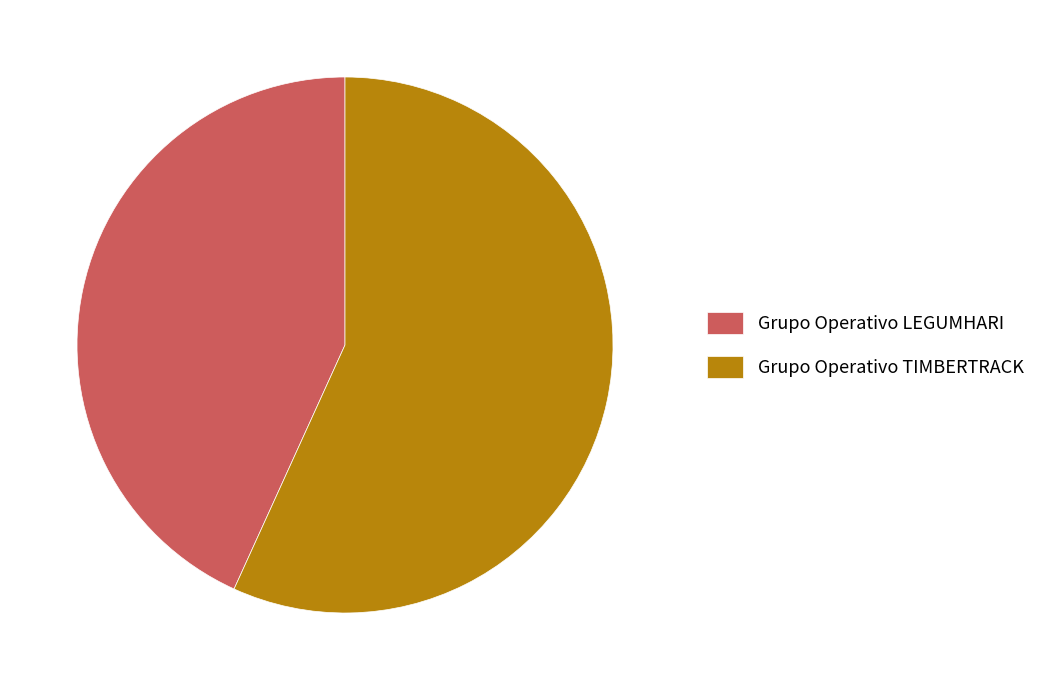

Rank the categories by value from highest to lowest.

Grupo Operativo TIMBERTRACK, Grupo Operativo LEGUMHARI